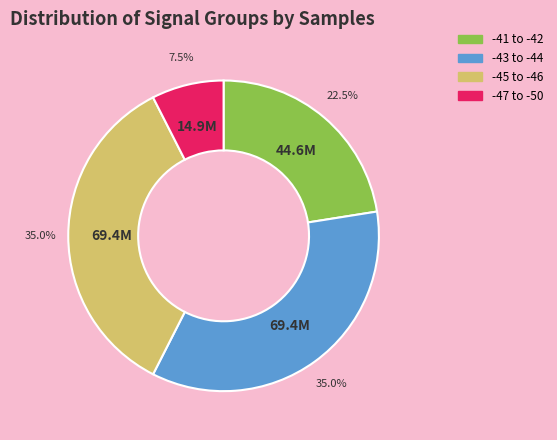

Count the number of slices in the pie.

4